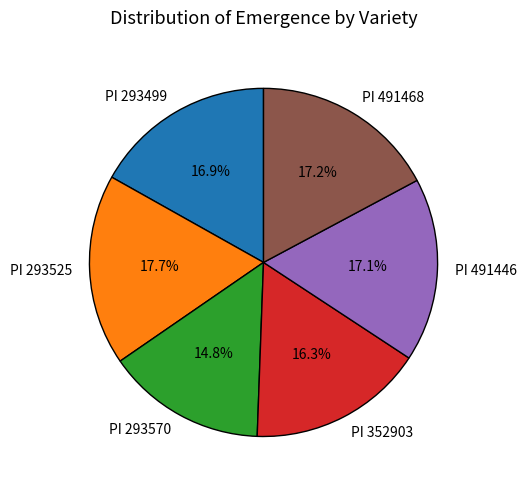

Approximately how many times larger is the value at PI 491446 compared to PI 293525?

1.0